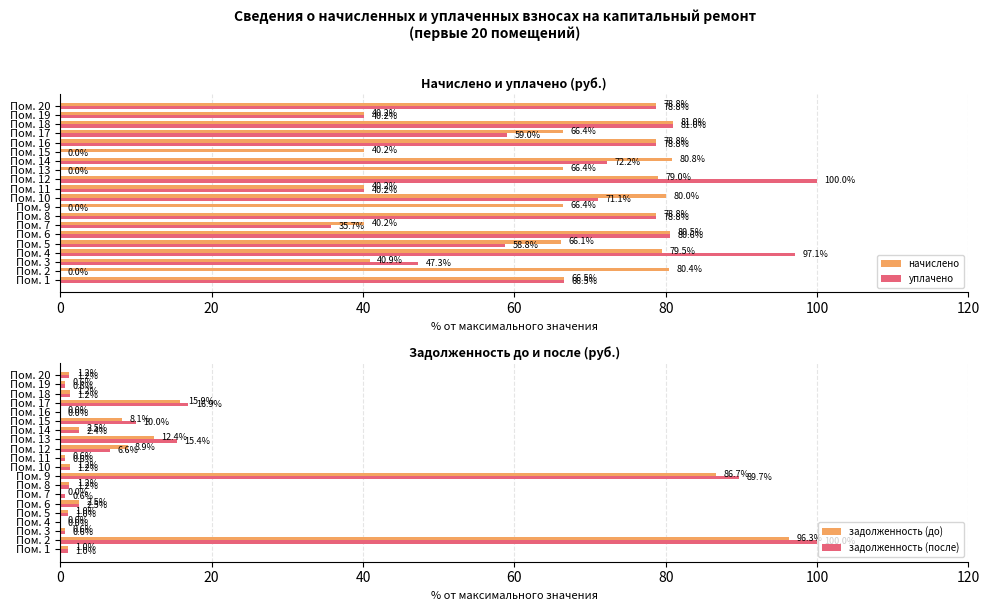

How many data points does each series have?

20